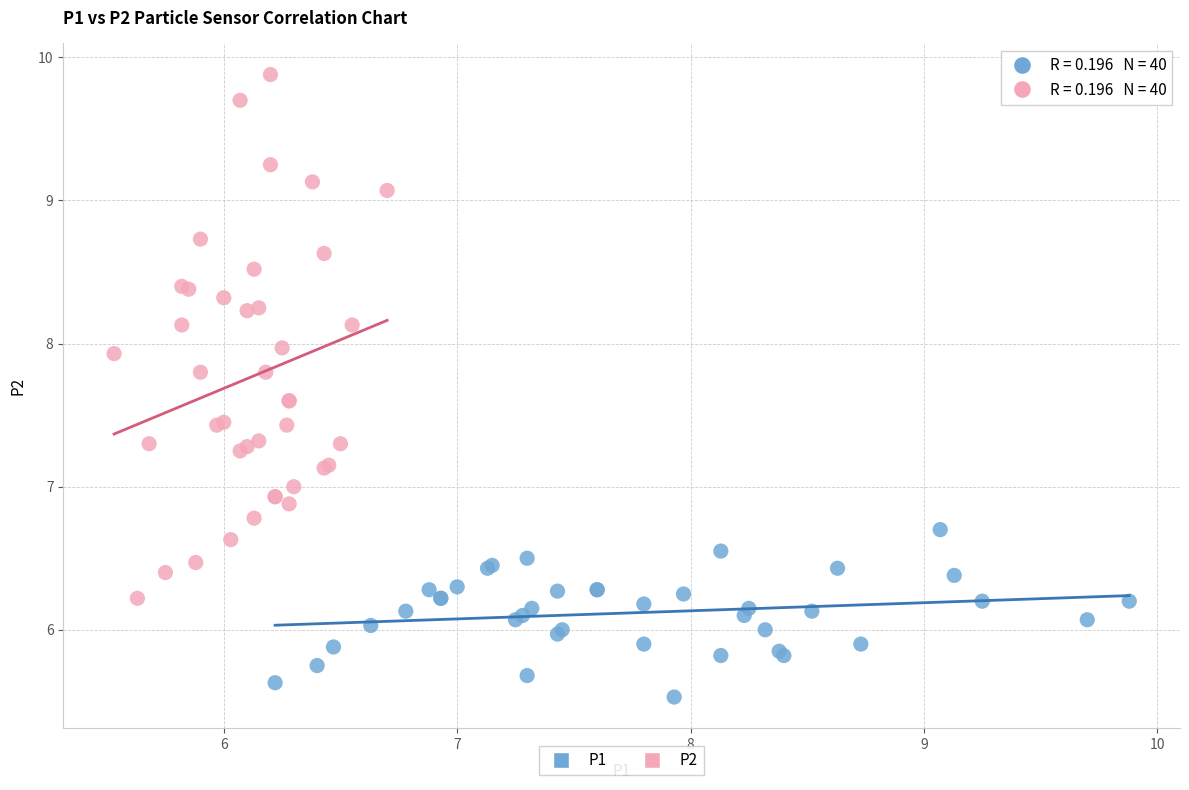

Which series has the widest spread of Y values?

P2